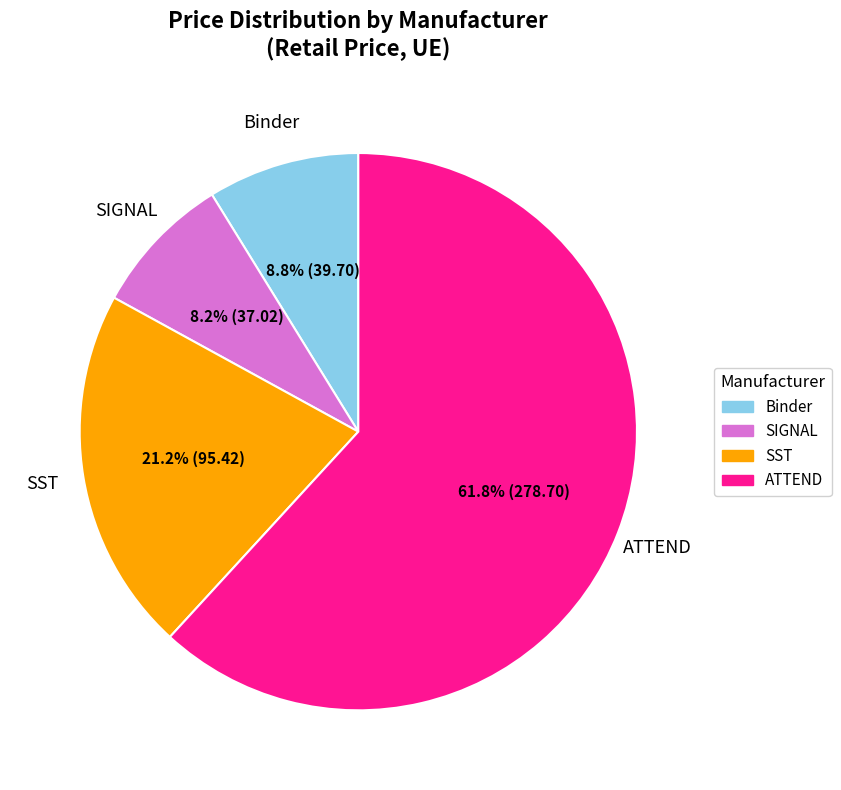

Is there a majority slice in this chart?

Yes